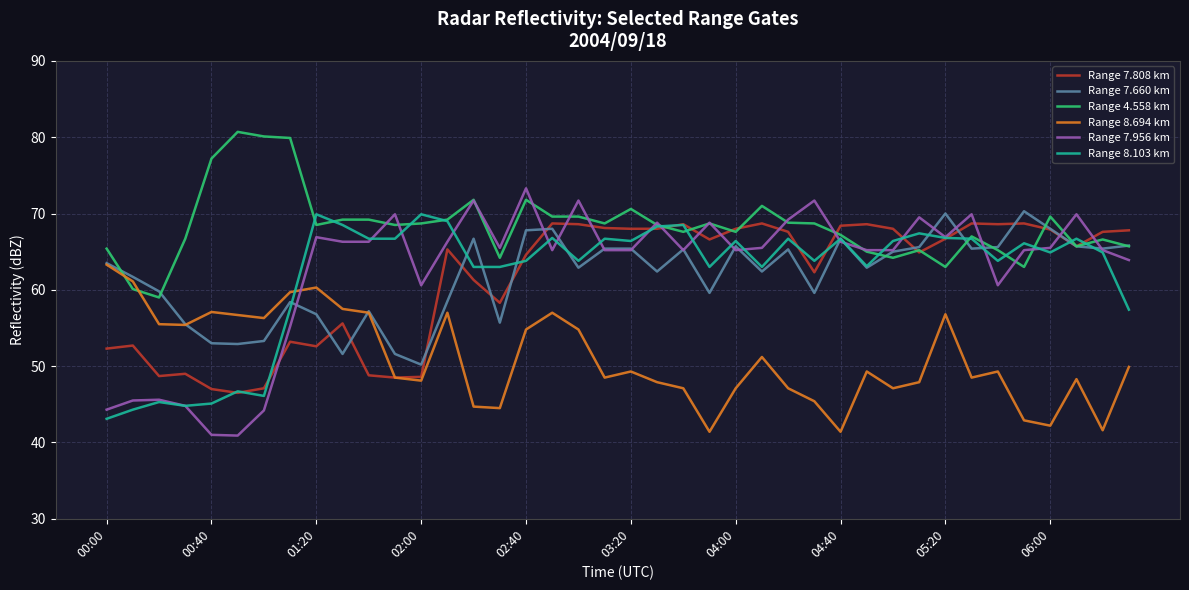

What are all the series names shown in the legend?

Range 7.808 km, Range 7.660 km, Range 4.558 km, Range 8.694 km, Range 7.956 km, Range 8.103 km